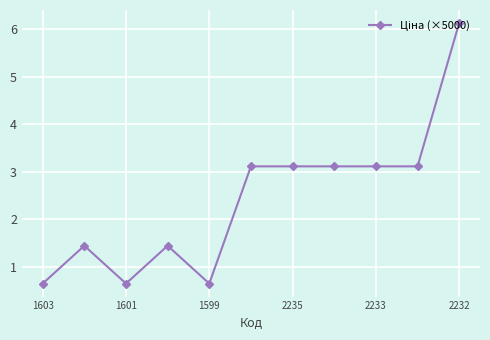

What is the value of the 3rd point from the left?

0.7